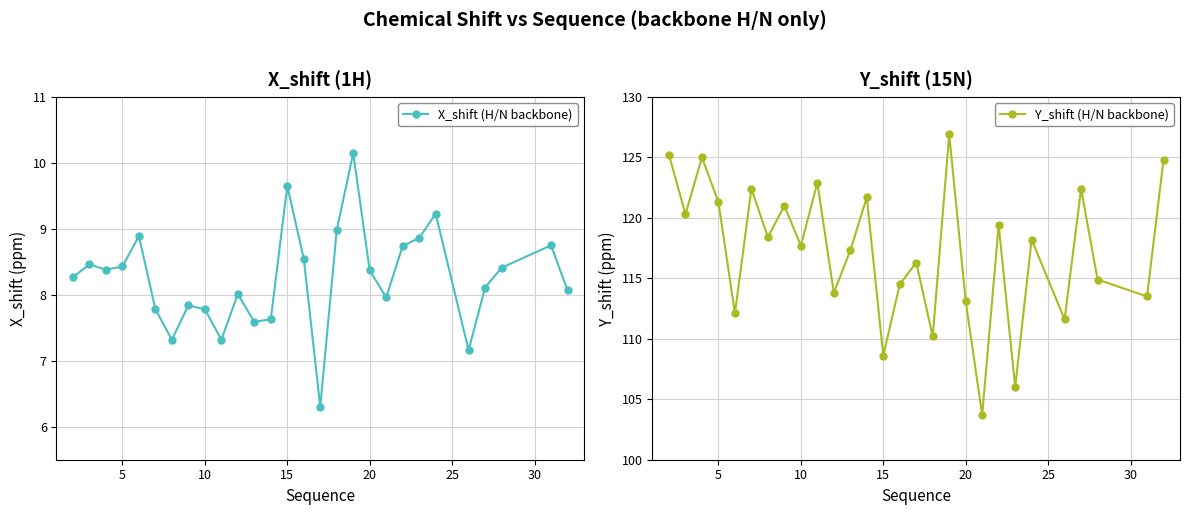

How many interior local peaks does the Y_shift (H/N backbone) series have?

10